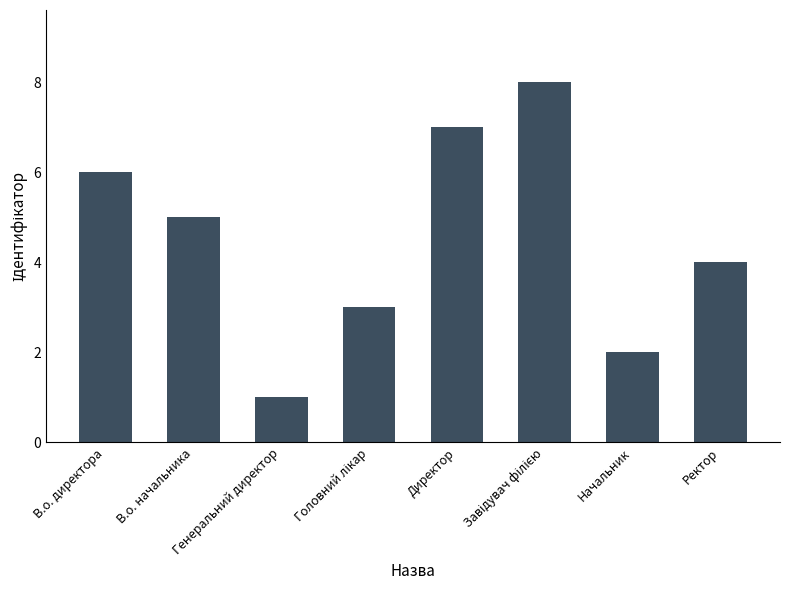

Does the chart contain any negative values?

No